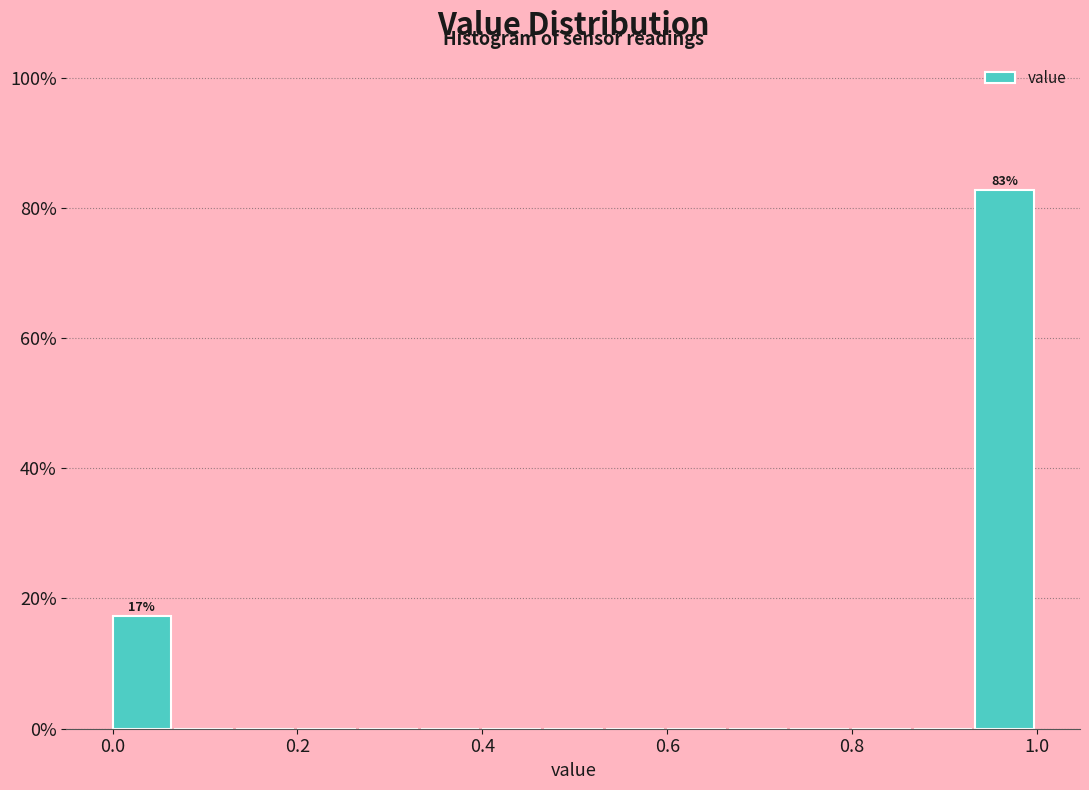

Read against the x-axis, roughly where is the centre of the tallest bar?

0.96